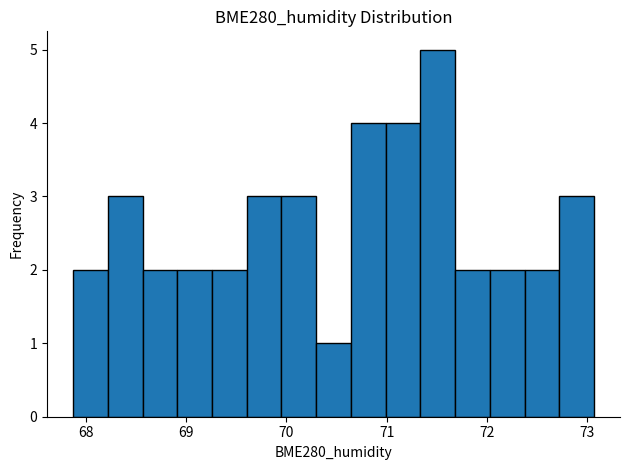

Read against the x-axis, roughly where is the centre of the tallest bar?

71.5